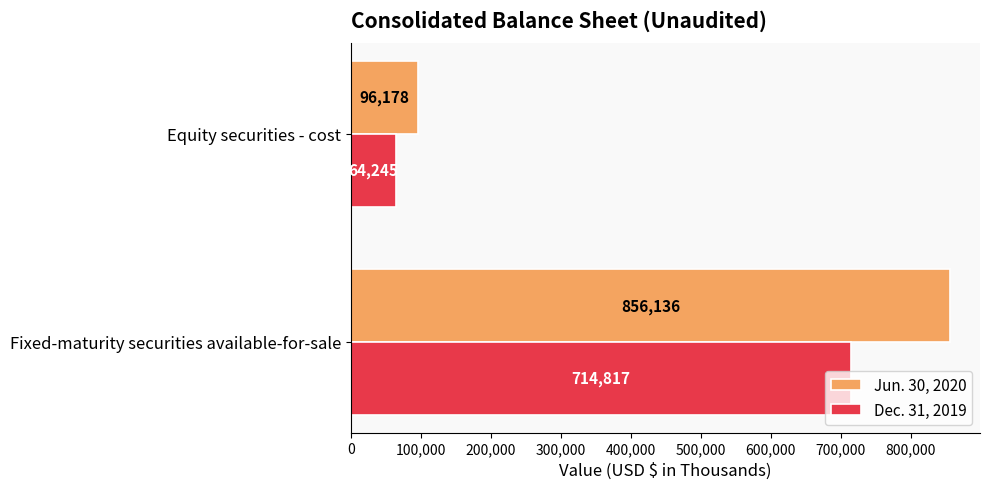

Which category has the lowest value in the Jun. 30, 2020 series?

Equity securities - cost